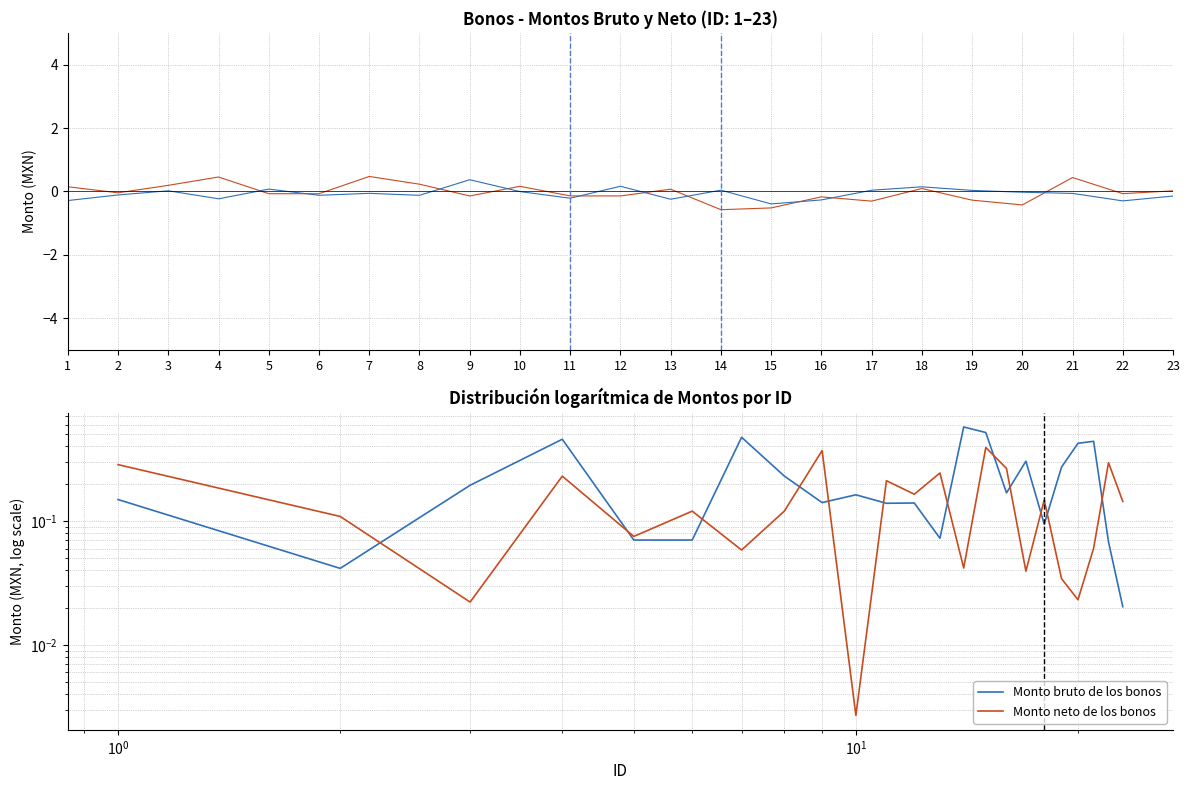

Between 14 and 5, which is larger?

14